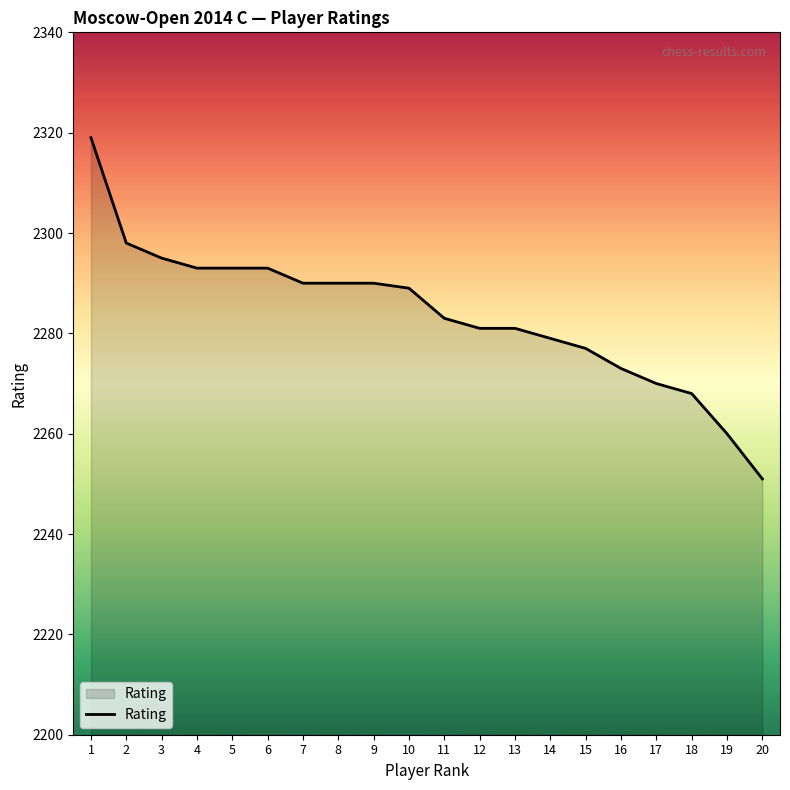

Reading left to right, what are all the values shown in this chart?

2319	2298	2295	2293	2293	2293	2290	2290	2290	2289	2283	2281	2281	2279	2277	2273	2270	2268	2260	2251